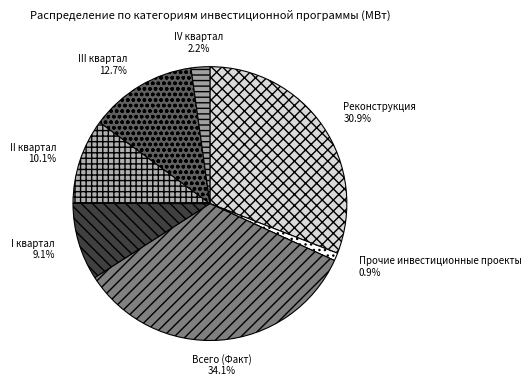

To the nearest percent, what is the average slice percentage?

14%